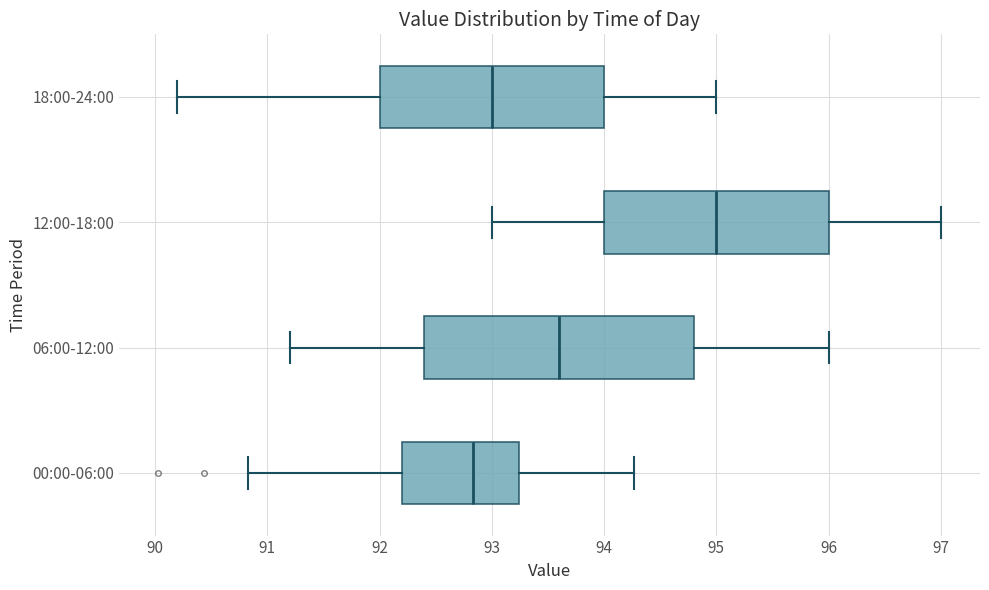

Which box's median line is the furthest to the left?

00:00-06:00